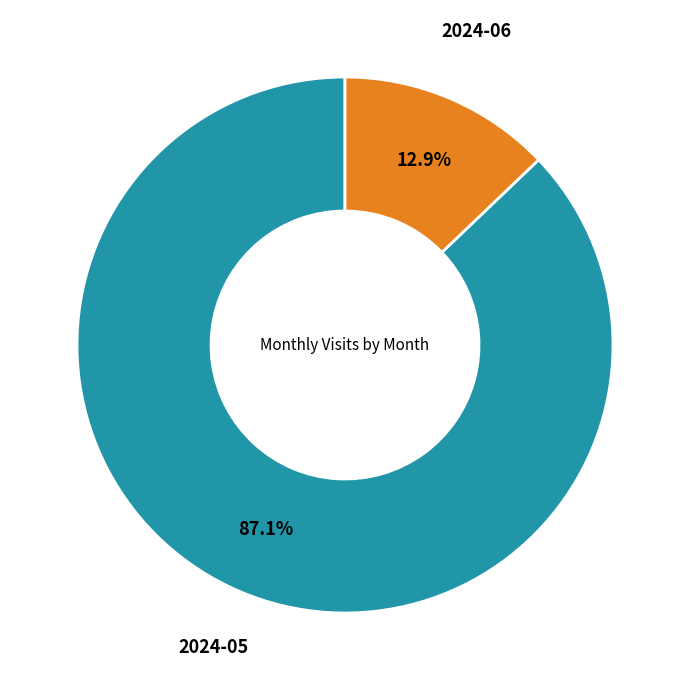

How many segments does this pie chart have?

2